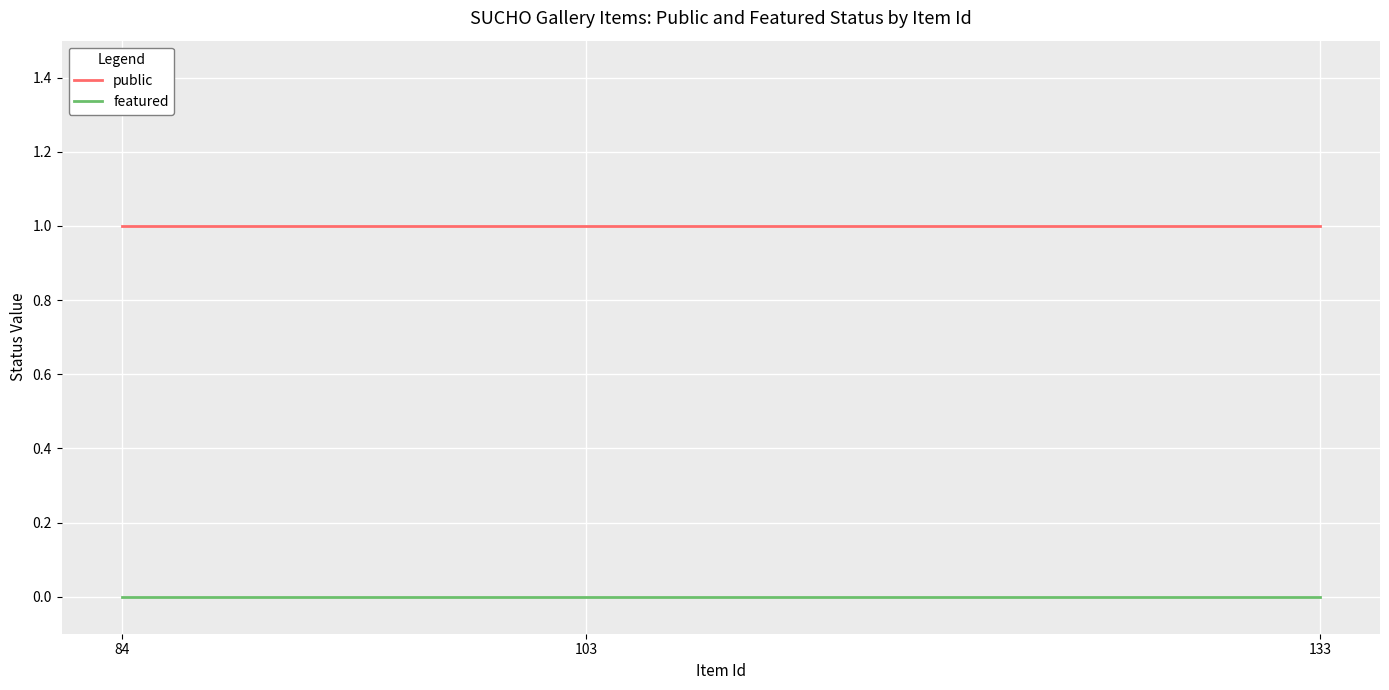

Reading right to left, extract all data points from this chart.

public: 1	1	1
featured: 0	0	0